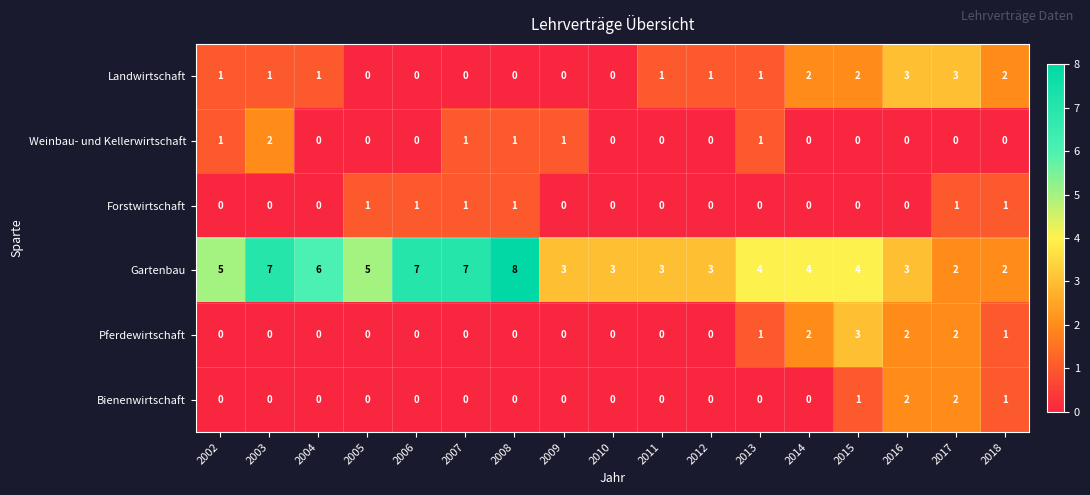

Which series changed the most between 2010 and 2016?

Landwirtschaft